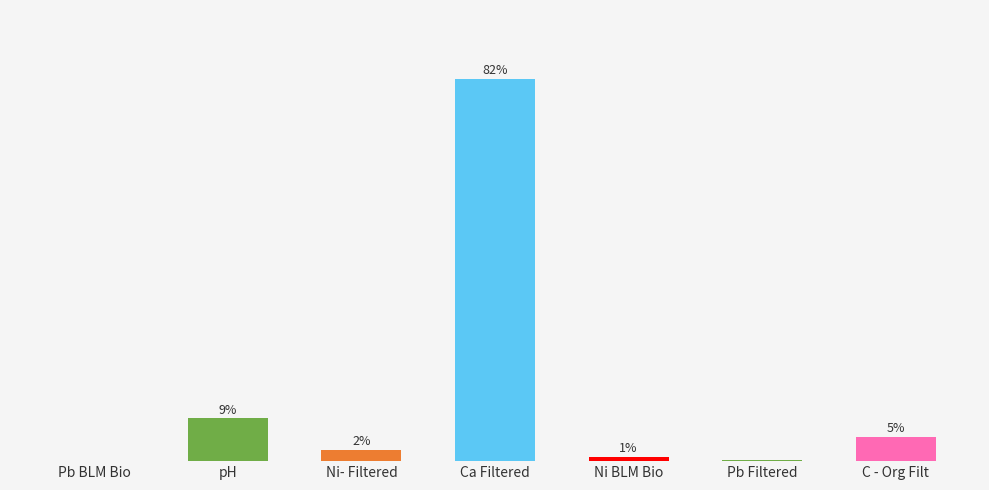

What is the label of the 5th bar from the right?

Ni- Filtered